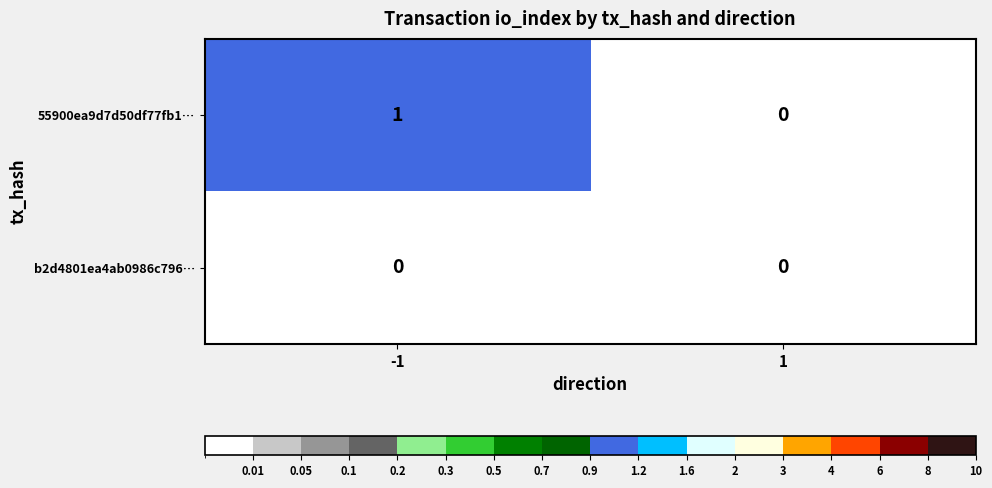

How many categories are shown in the chart?

2